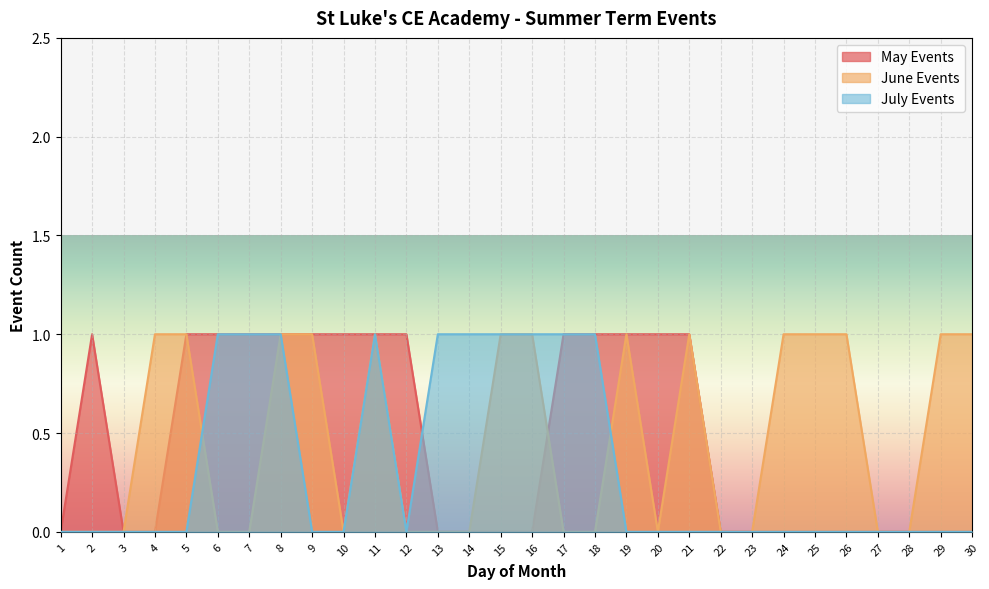

What is the difference between the highest and lowest values at 30?

1